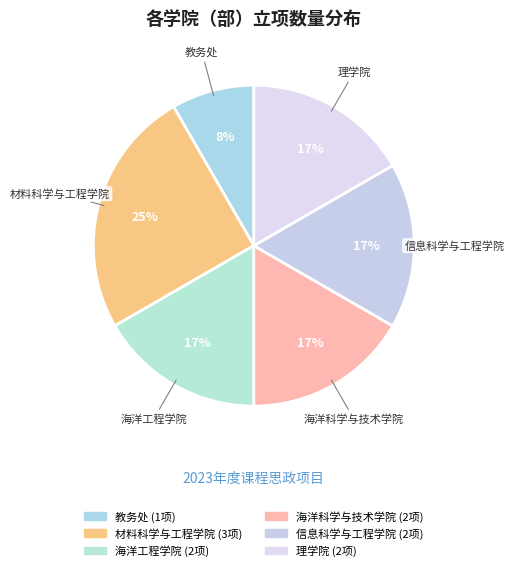

Do 理学院 and 海洋工程学院 together represent more than half of the pie?

No